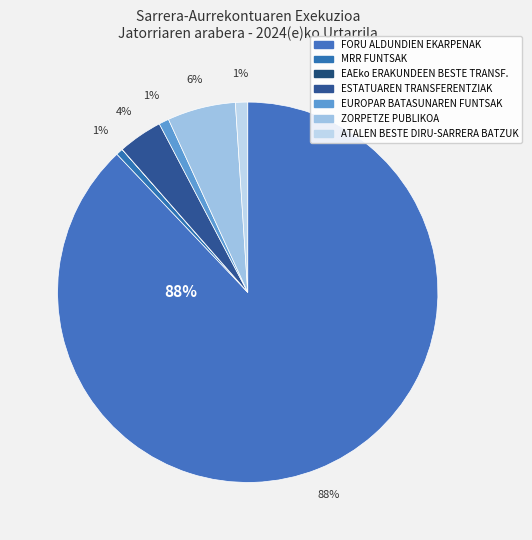

Which slice is the smallest?

EAEko ERAKUNDEEN BESTE TRANSF.